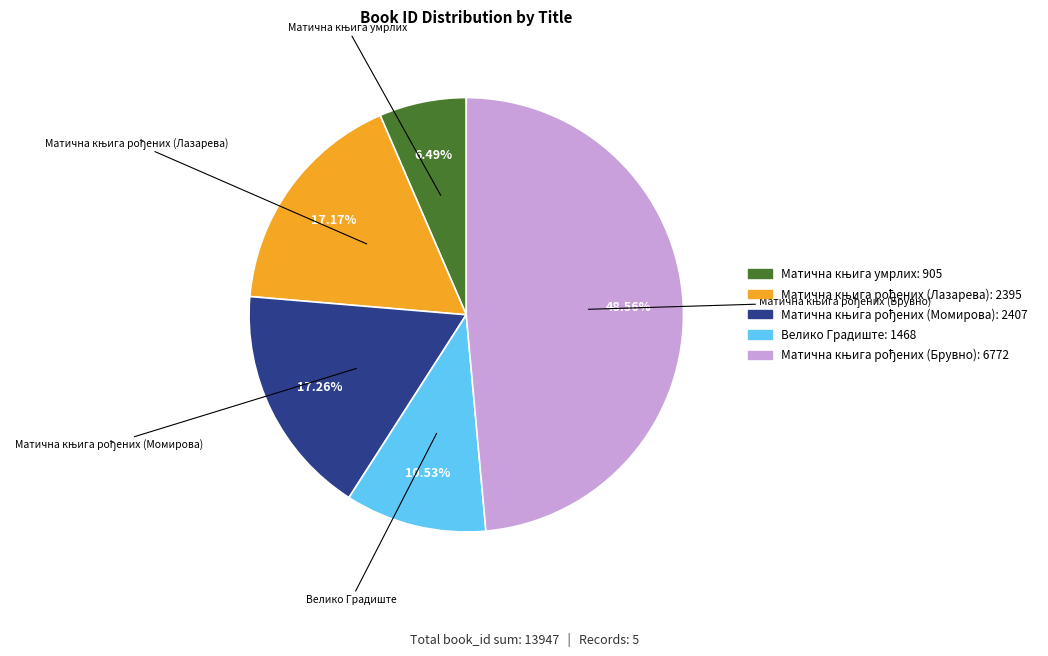

Is there a majority slice in this chart?

No